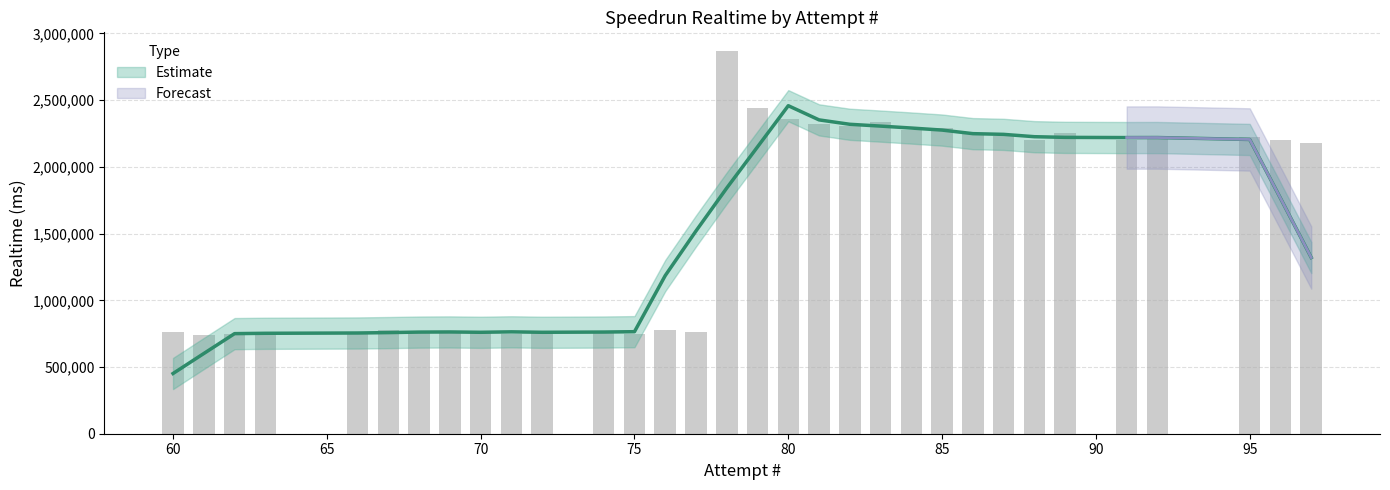

What is the minimum value shown in the chart?

740123